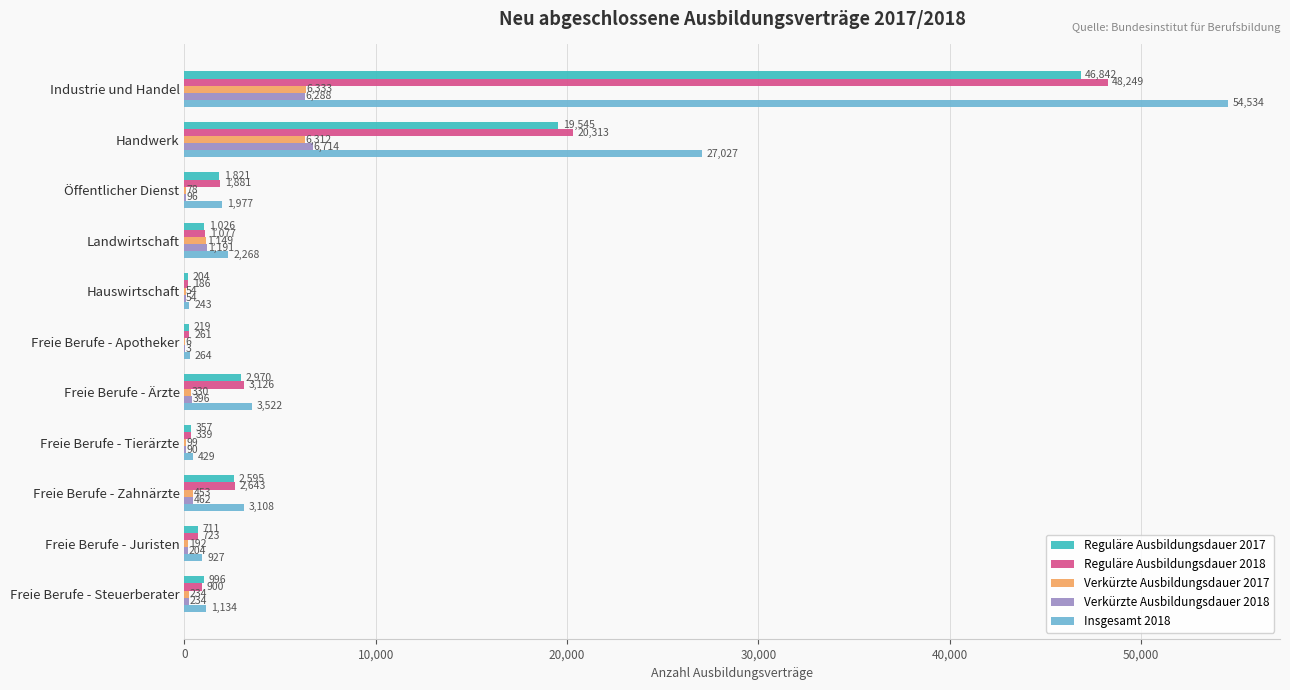

Count the number of categories in the chart.

11